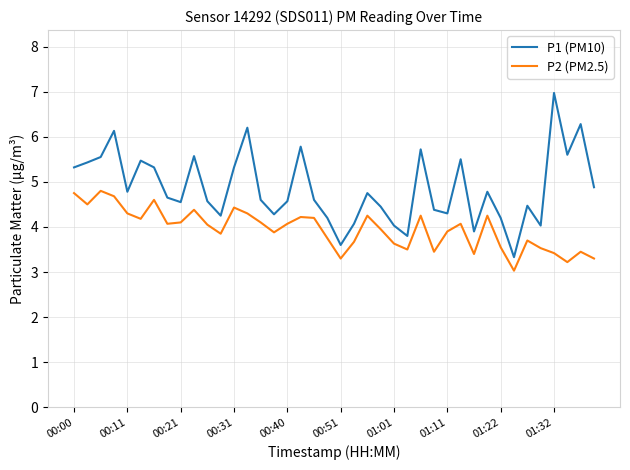

List the series in order of their peak value, lowest first.

P2 (PM2.5), P1 (PM10)